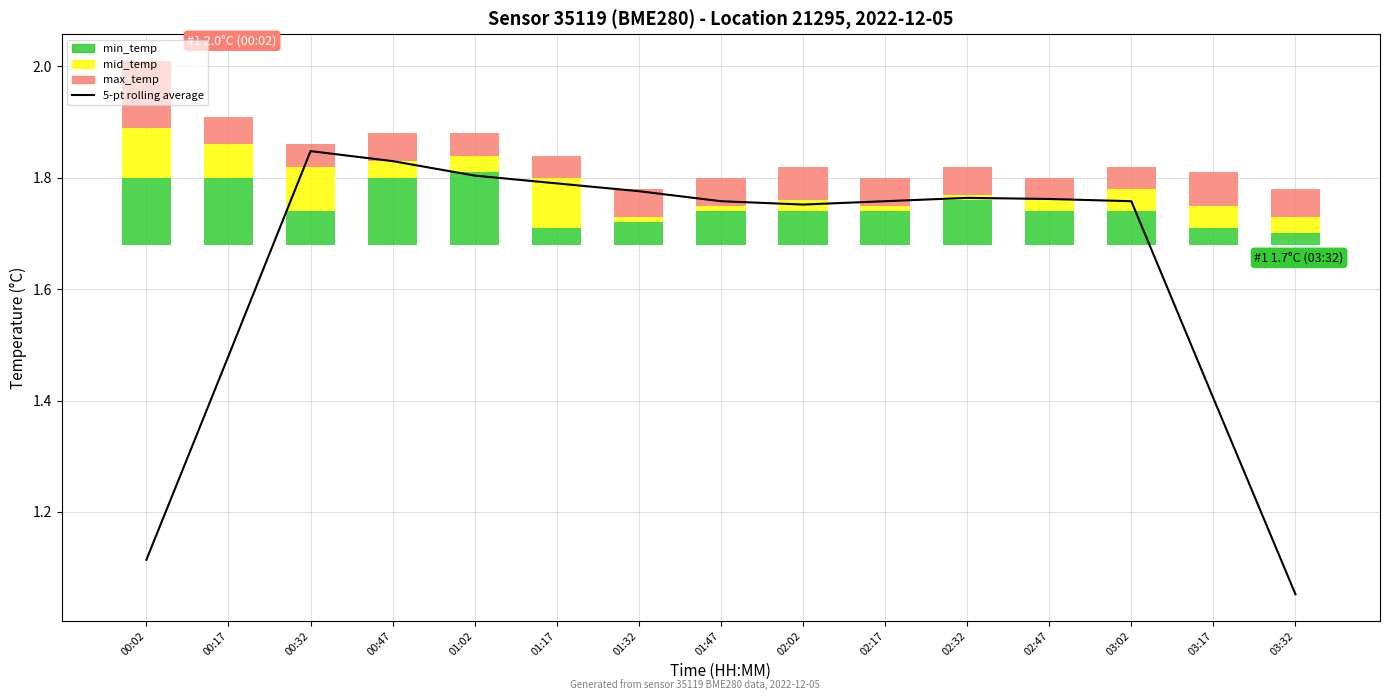

What is the highest value of the 5-pt rolling average series?

1.8